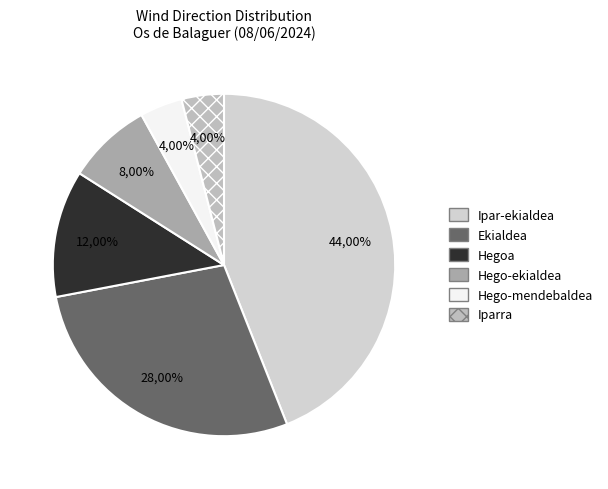

To the nearest percent, what is the average slice percentage?

17%